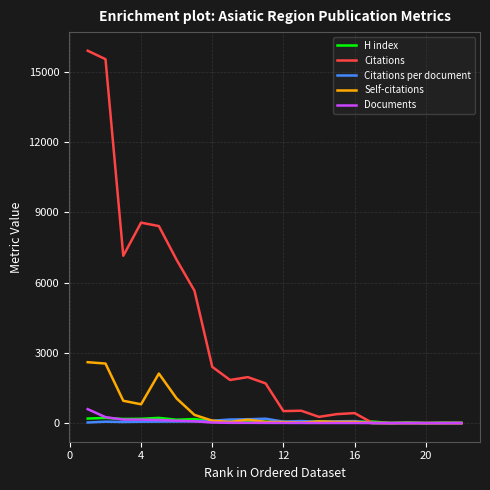

Does the chart have visible grid lines?

Yes